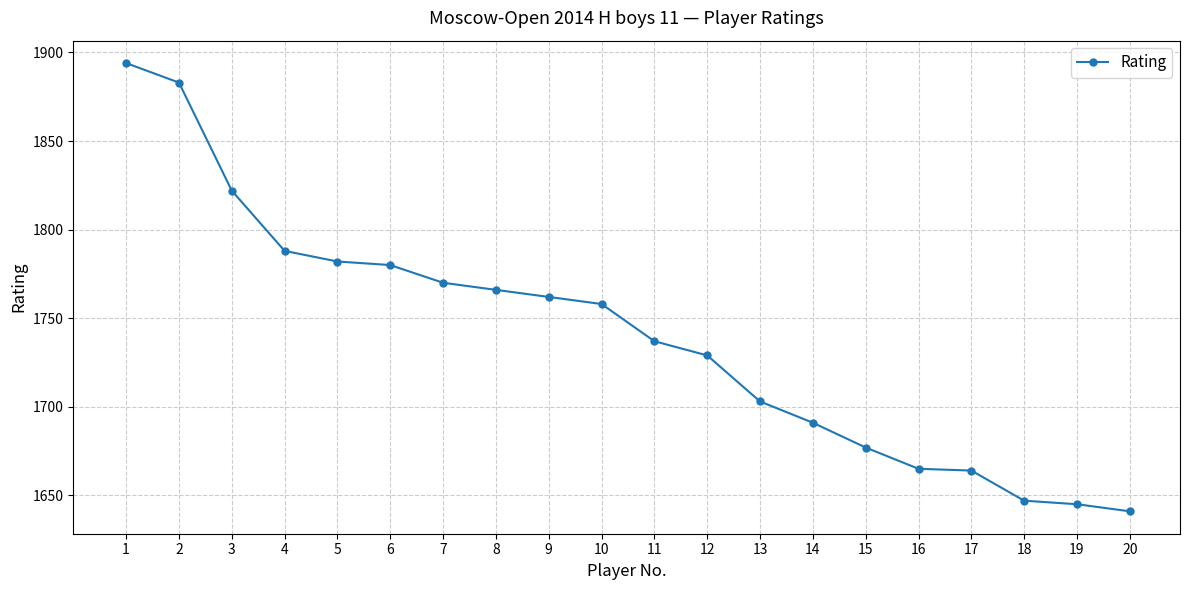

Between 3 and 7, which is larger?

3